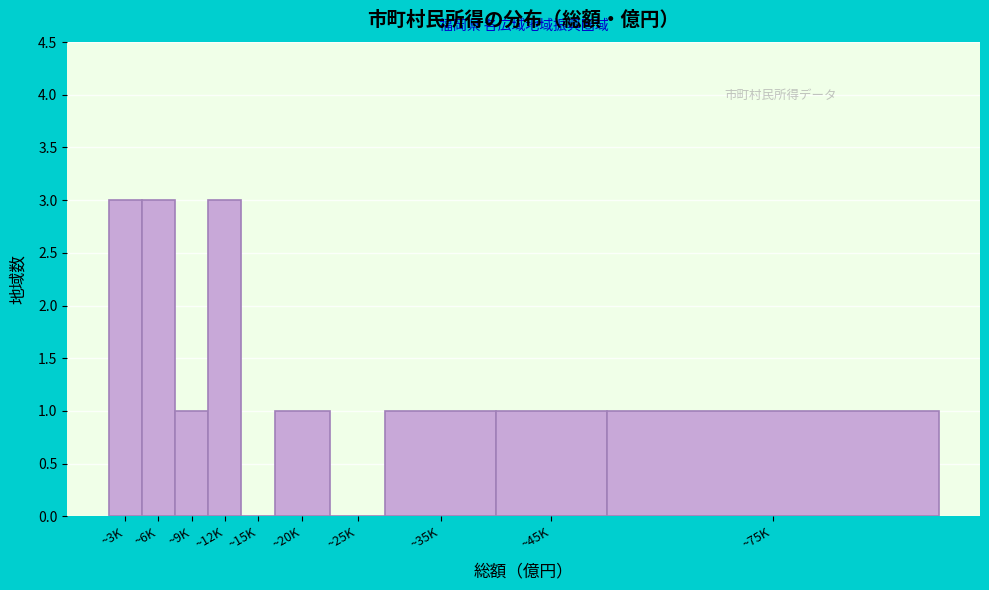

Reading left to right, list all the values displayed in this chart.

~3K=3	~6K=3	~9K=1	~12K=3	~15K=0	~20K=1	~25K=0	~35K=1	~45K=1	~75K=1